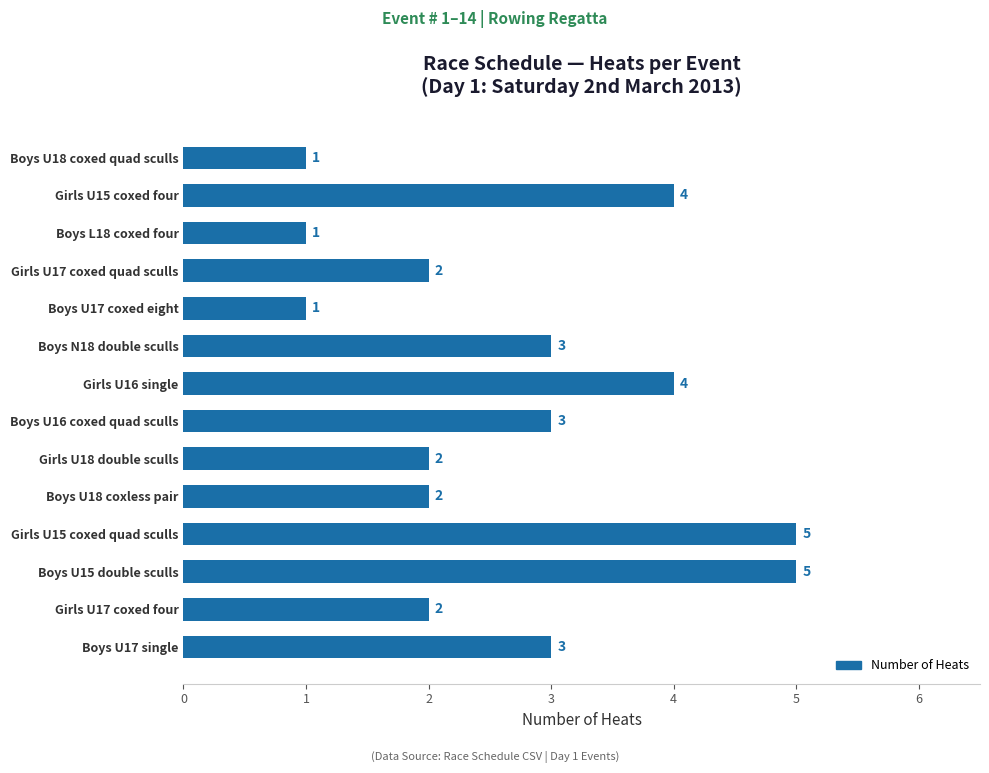

What is the change in value from Girls U17 coxed quad sculls to Girls U15 coxed four?

+2